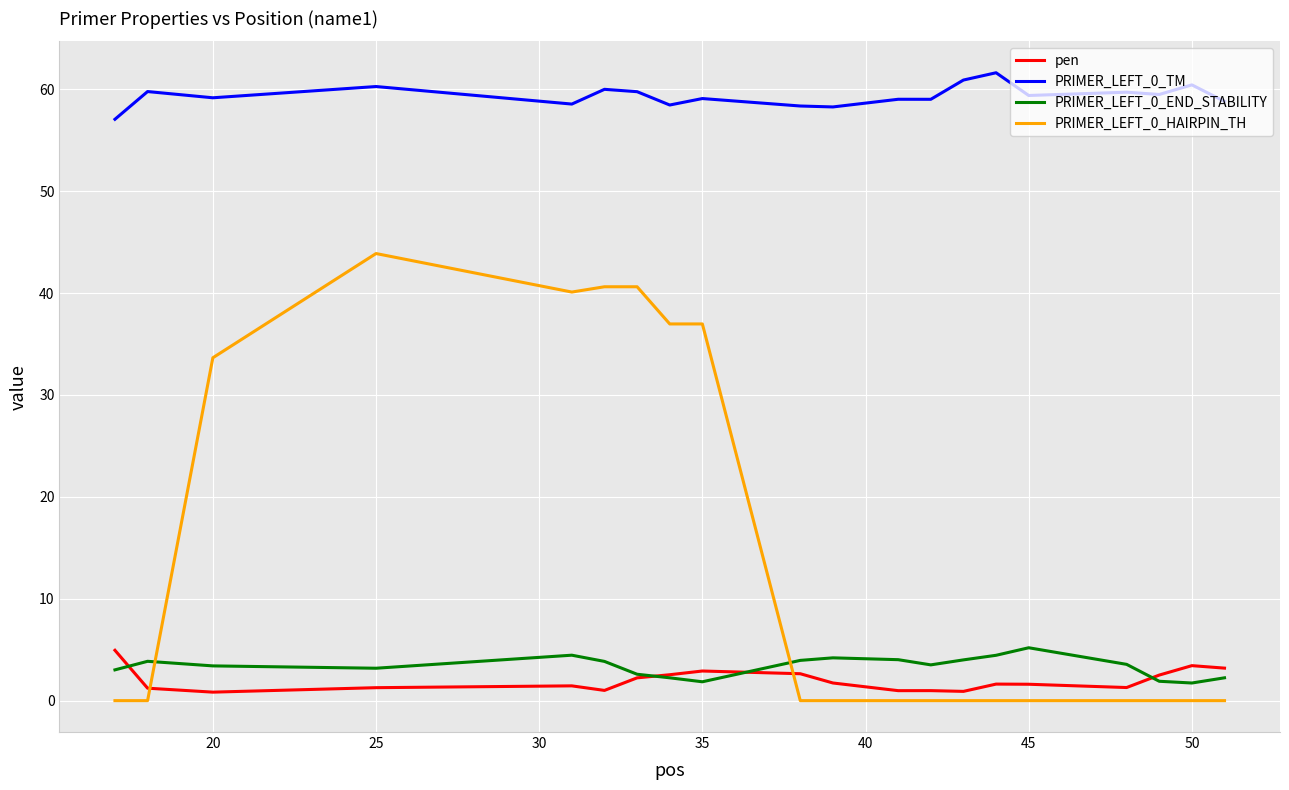

Which series has the largest range (max minus min)?

PRIMER_LEFT_0_HAIRPIN_TH